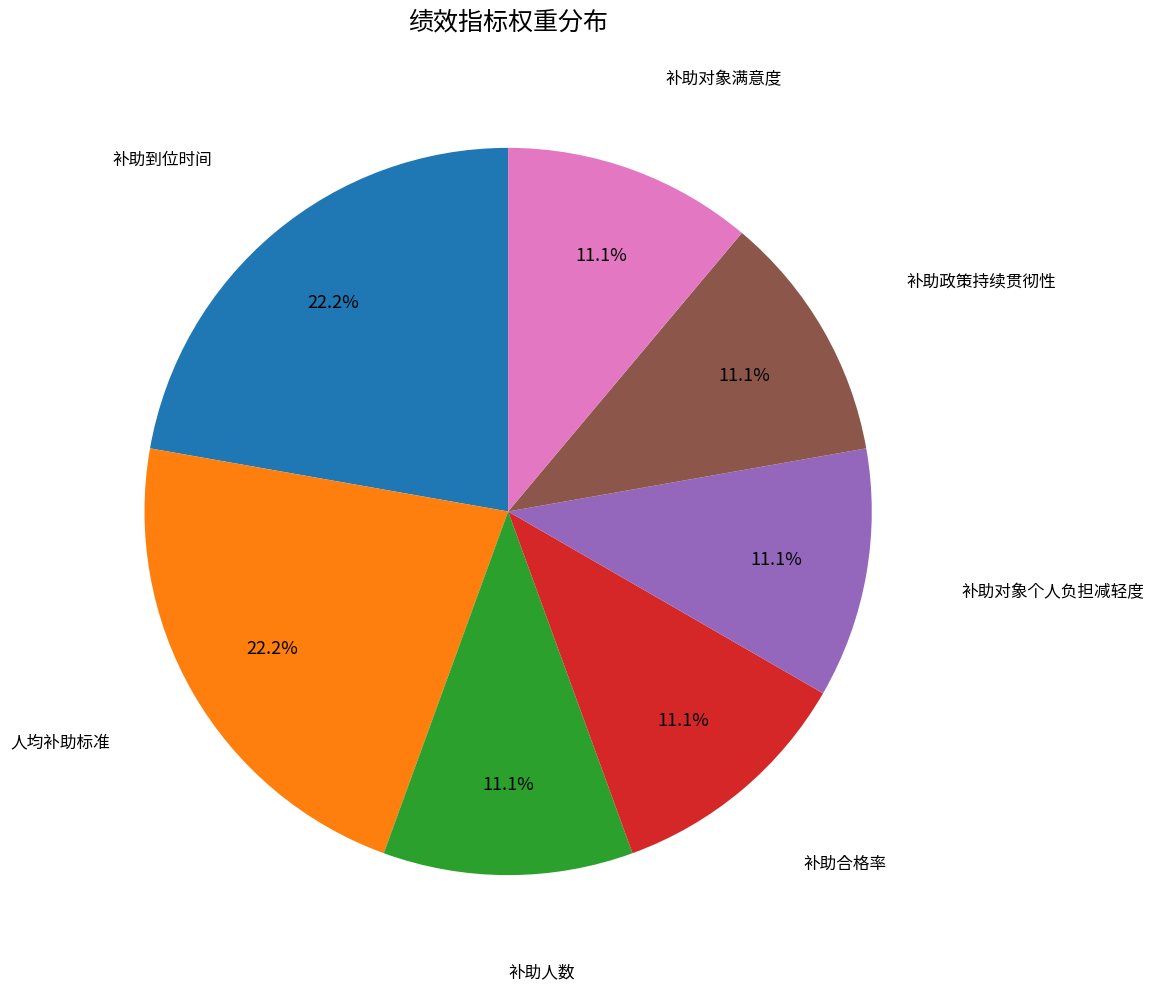

Does 补助合格率 account for over 50% of the chart?

No